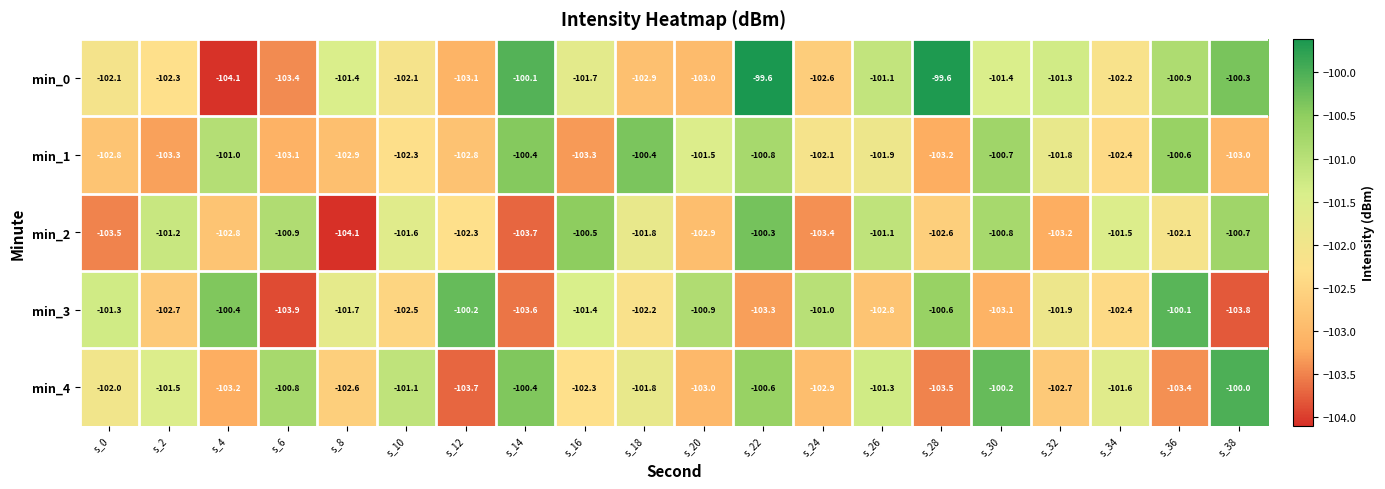

True or false: min_4 has a value of -102.6 at s_8.

True